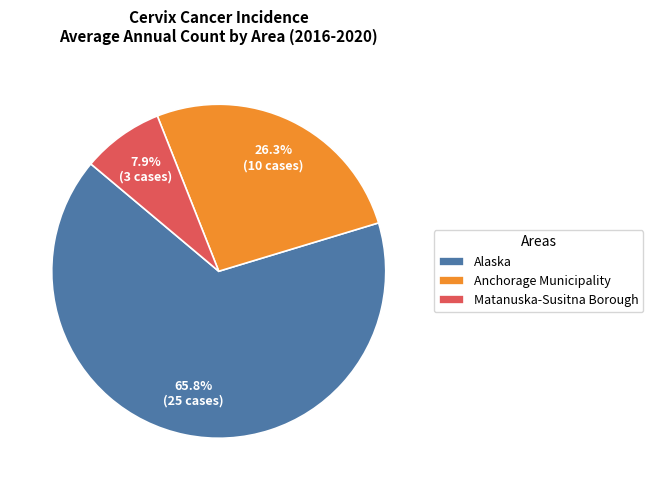

How many segments does this pie chart have?

3